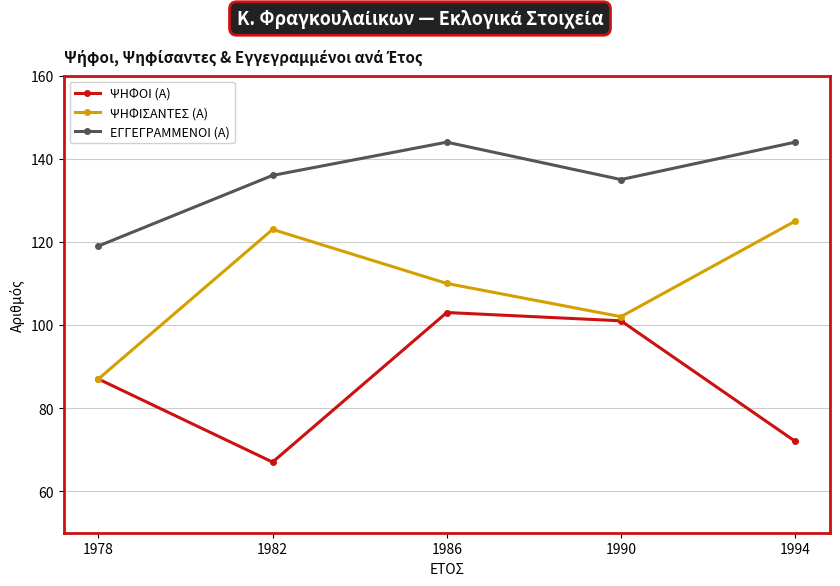

What is the maximum value for ΨΗΦΙΣΑΝΤΕΣ (Α)?

125